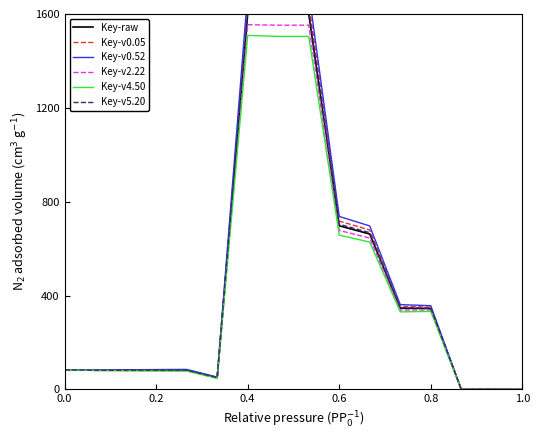

Reading right to left, transcribe all the data shown in this chart.

Key-raw: 0.0	0.3	0.0	344.9	346.2	662.4	697.6	1600.0	1600.0	1600.0	50.1	81.9	81.9	81.9	81.9	83.8
Key-v0.05: 0.0	0.3	0.0	351.0	353.9	679.6	717.5	1647.7	1647.7	1645.7	51.4	83.8	83.4	82.9	82.4	83.8
Key-v0.52: 0.0	0.3	0.0	357.0	361.6	696.8	737.4	1695.5	1695.5	1691.3	52.7	85.6	84.8	83.9	83.0	83.8
Key-v2.22: 0.0	0.3	0.0	338.8	338.4	645.2	677.7	1552.3	1552.3	1554.3	48.8	80.1	80.5	80.9	81.4	83.8
Key-v4.50: 0.0	0.3	0.0	332.7	330.7	628.0	657.8	1504.5	1504.5	1508.7	47.5	78.3	79.0	79.9	80.9	83.8
Key-v5.20: 0.0	0.3	0.0	346.9	348.7	668.1	704.2	1615.9	1615.9	1615.2	50.5	82.5	82.4	82.3	82.1	83.8